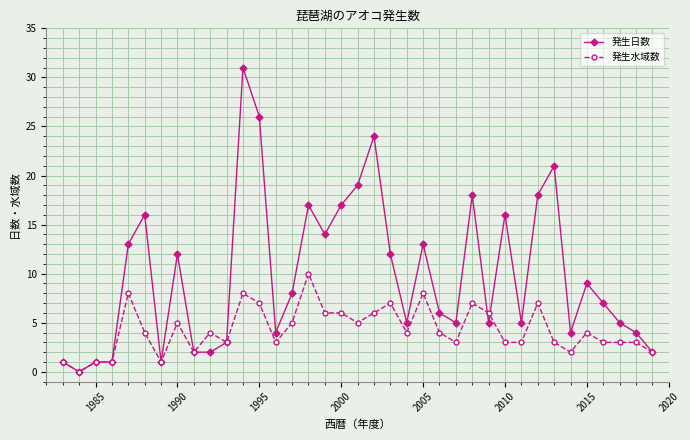

Which series has the largest range (max minus min)?

発生日数